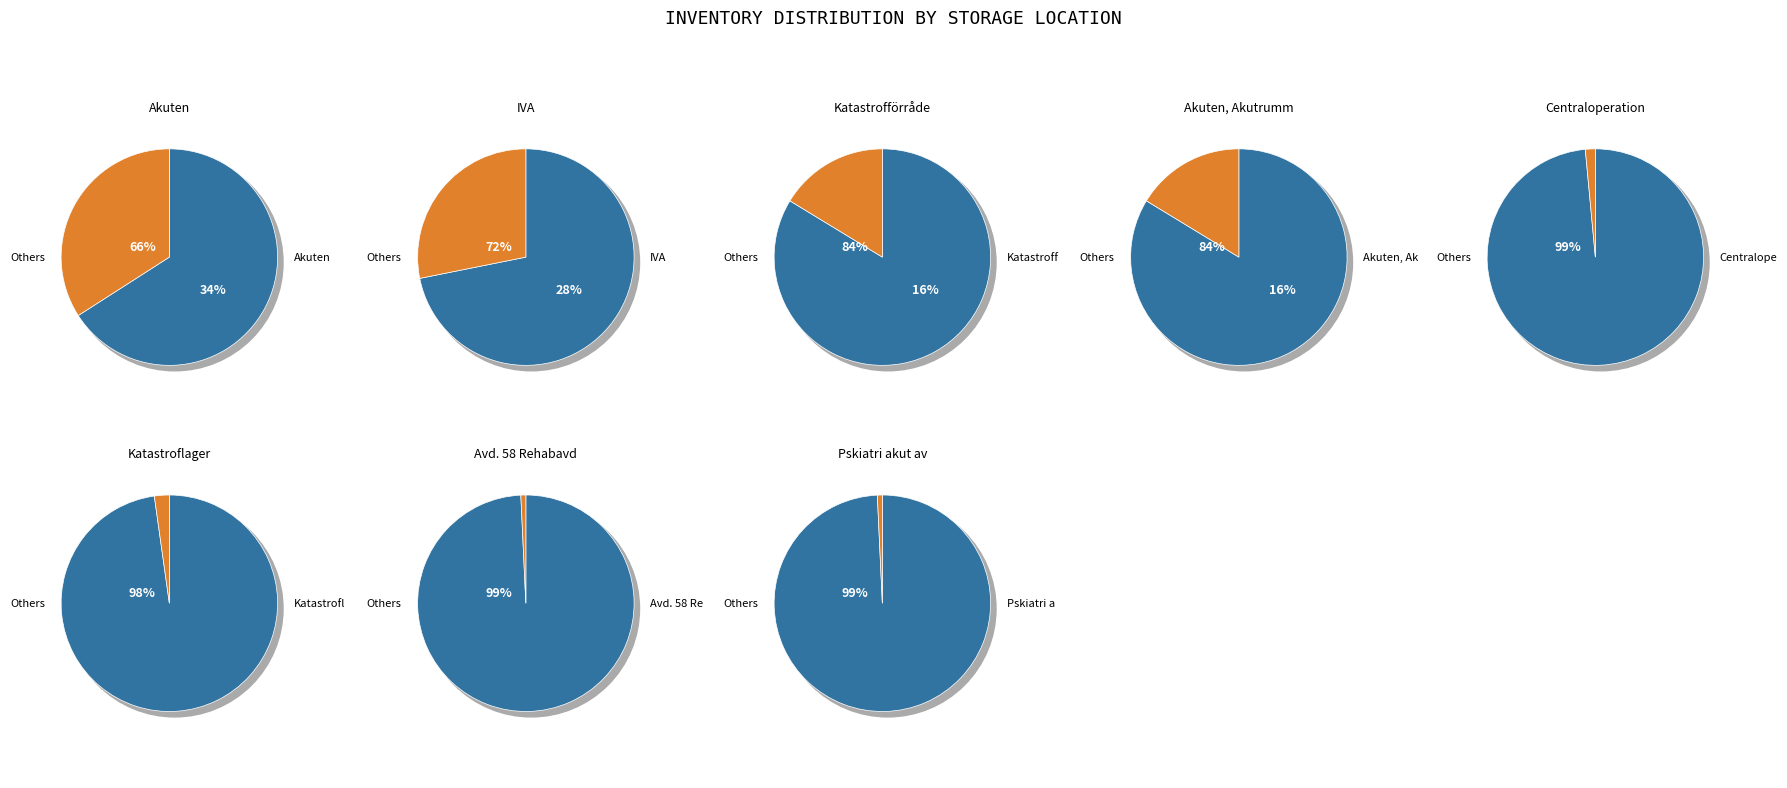

The 4 slice represents 1% of the pie. True or false?

True